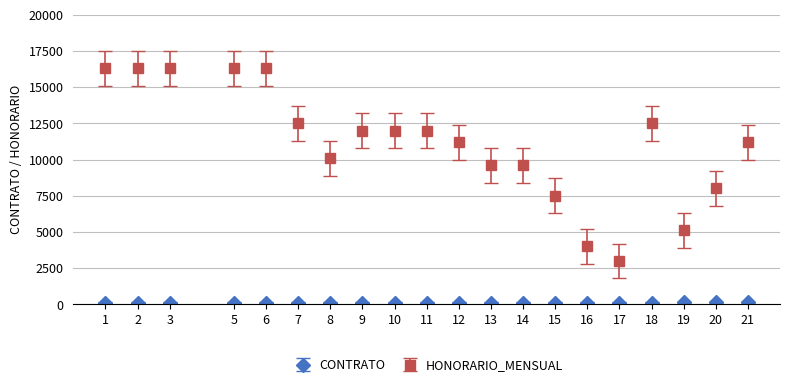

Which series changed the most between 2 and 9?

HONORARIO_MENSUAL